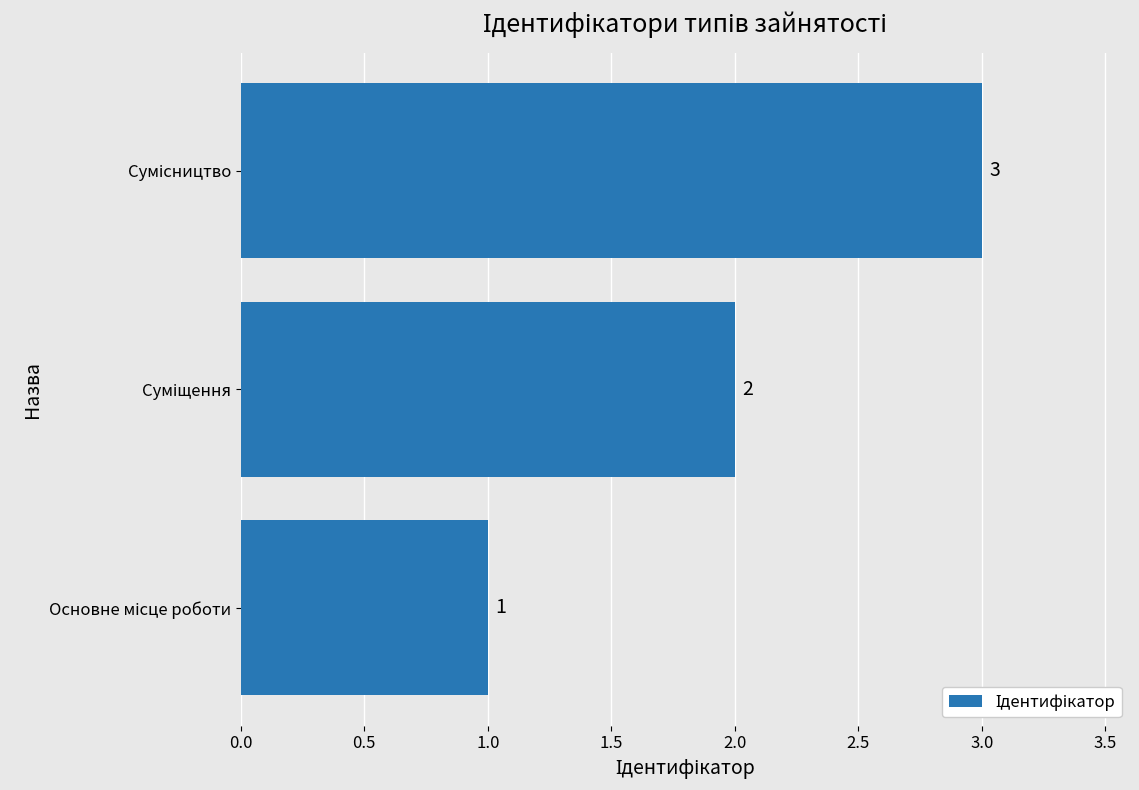

What is the greatest value displayed?

3